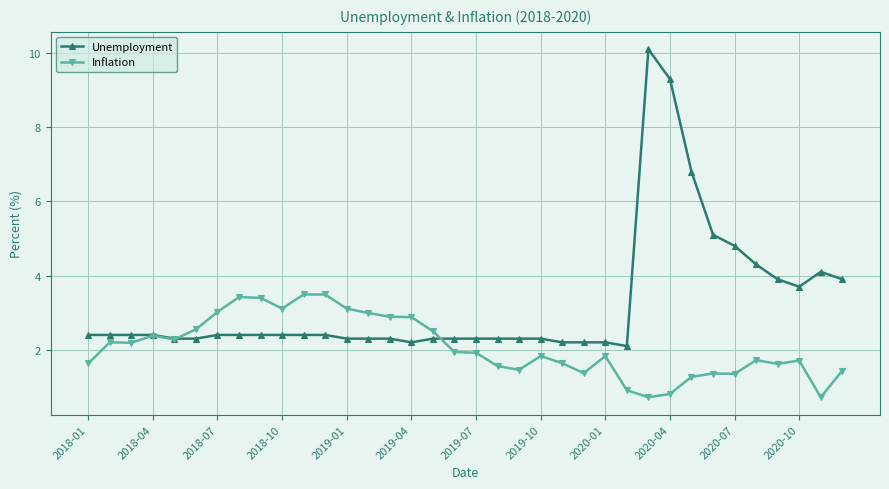

Which series has the largest total across all categories?

Unemployment